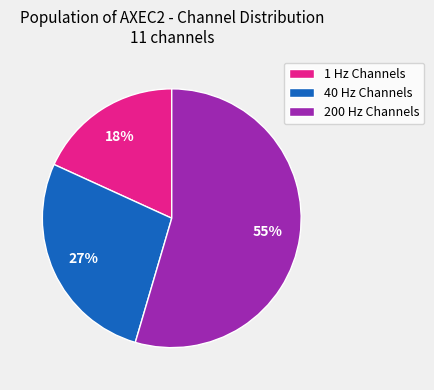

Between 40 Hz Channels and 200 Hz Channels, which is larger?

200 Hz Channels